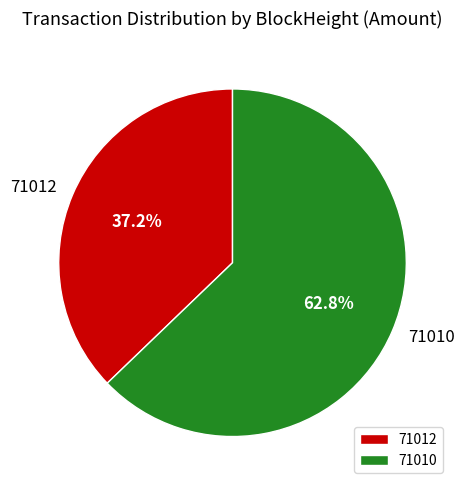

Which category accounts for the majority?

71010